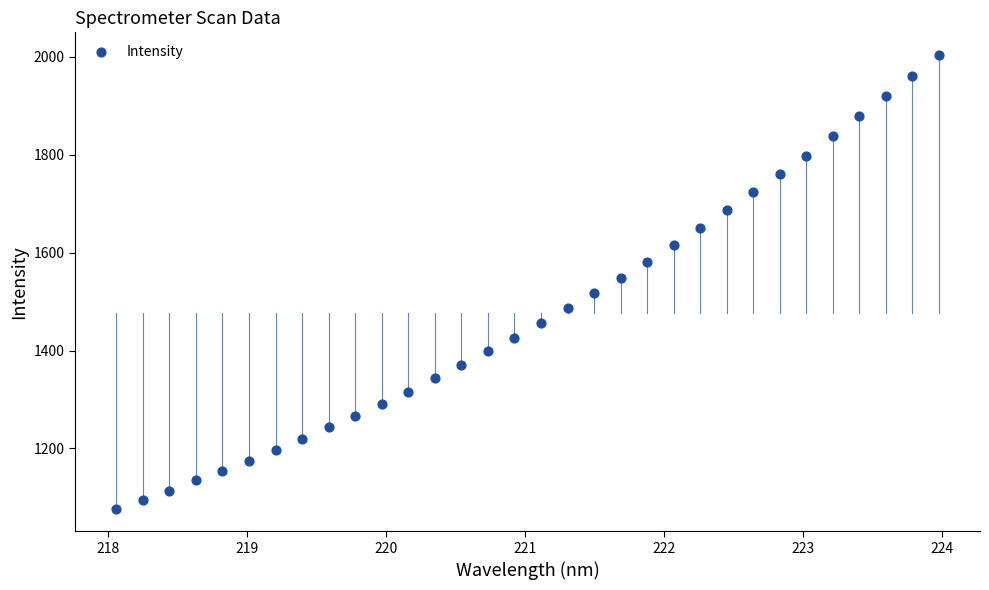

What is the range of X values (max minus min)?

5.9